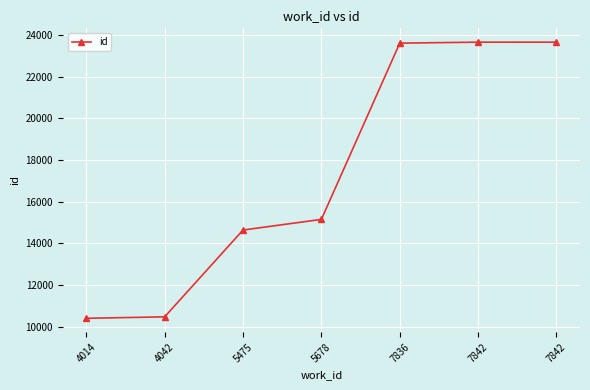

The chart shows a value of 10399 at 4014. True or false?

True